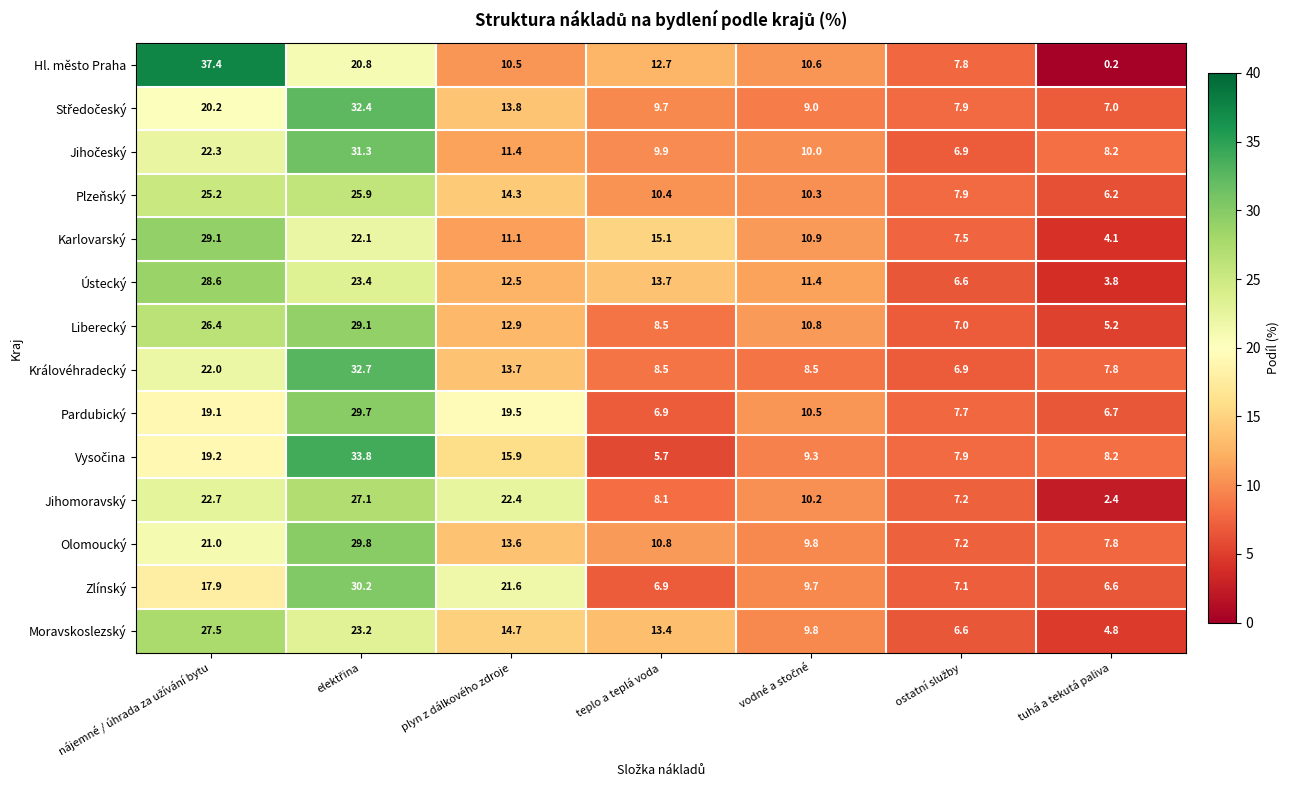

The Jihomoravský series shows 2.4 at tuhá a tekutá paliva. True or false?

True